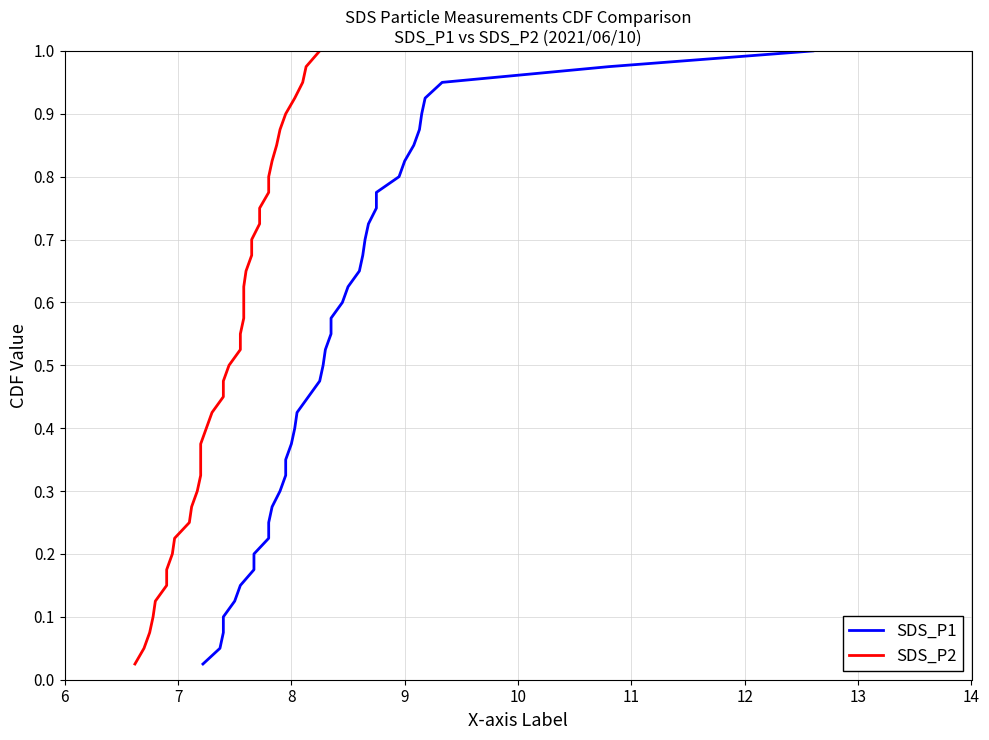

True or false: SDS_P2 has more than 0 interior local peaks.

False